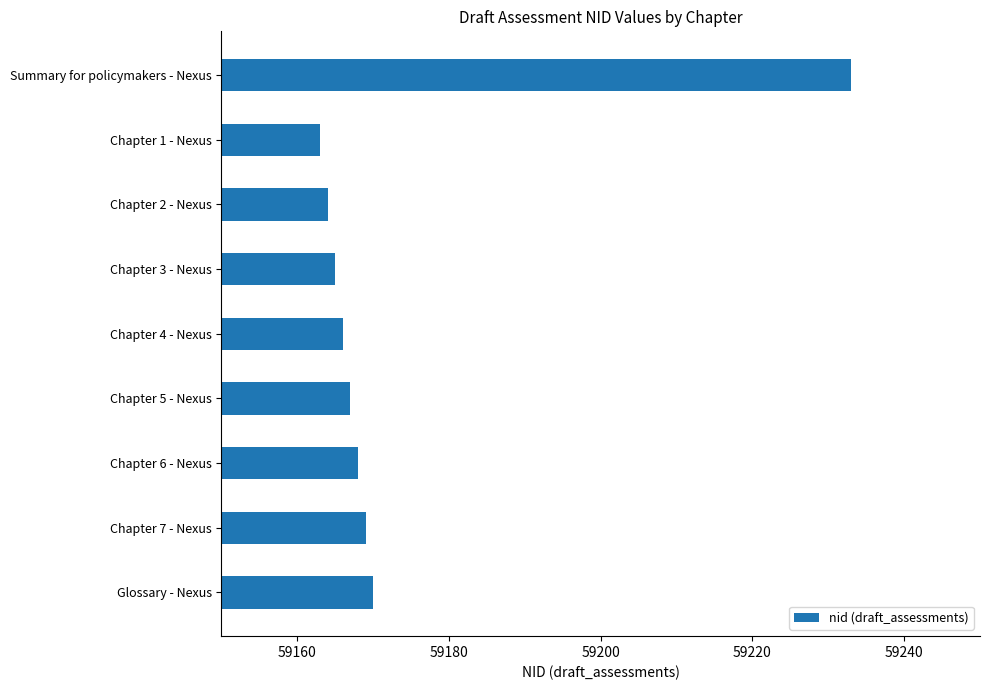

The chart shows a value of 59165 at Chapter 3 - Nexus. True or false?

True